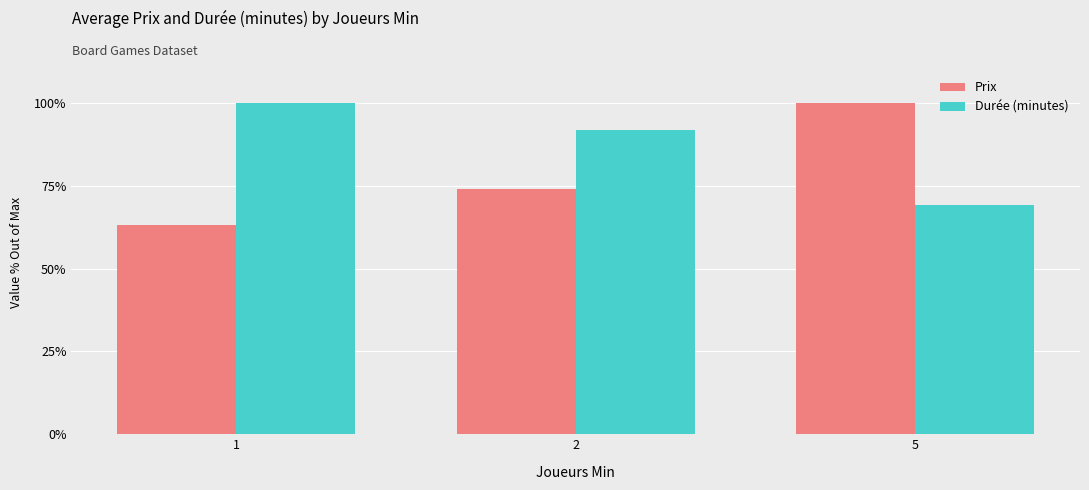

What is the average value of the Durée (minutes) series?

87.0